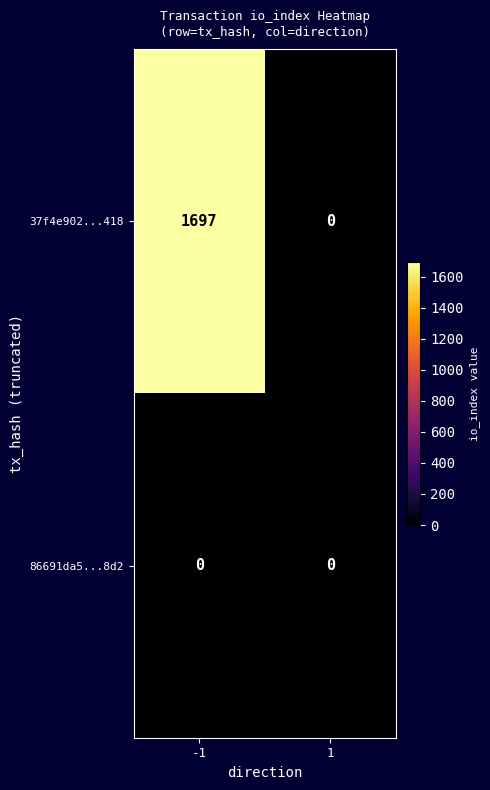

List the series in order of their peak value, lowest first.

86691da5...8d2, 37f4e902...418